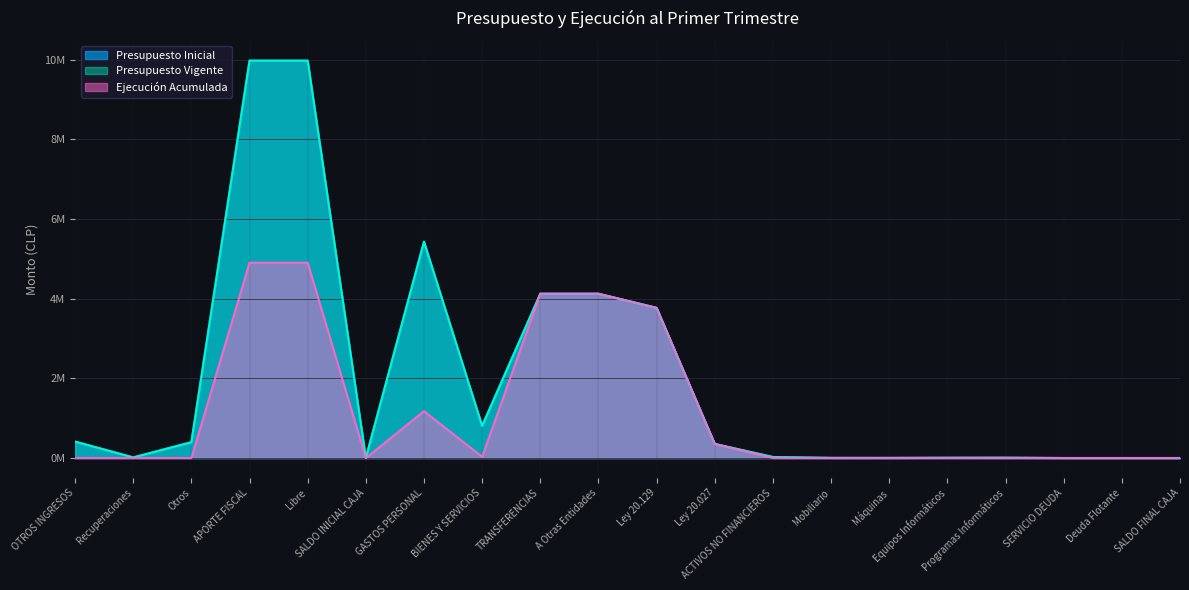

True or false: Presupuesto Inicial has more than 1 points higher than both neighbors.

True